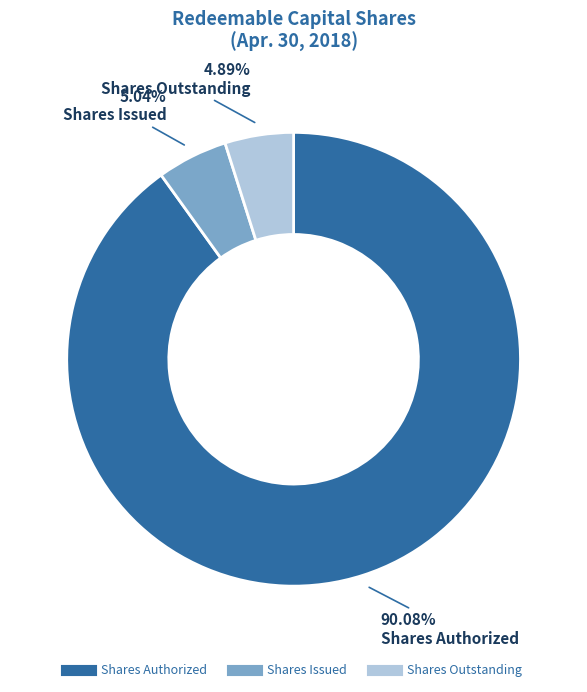

Which slice is the largest?

Shares Authorized